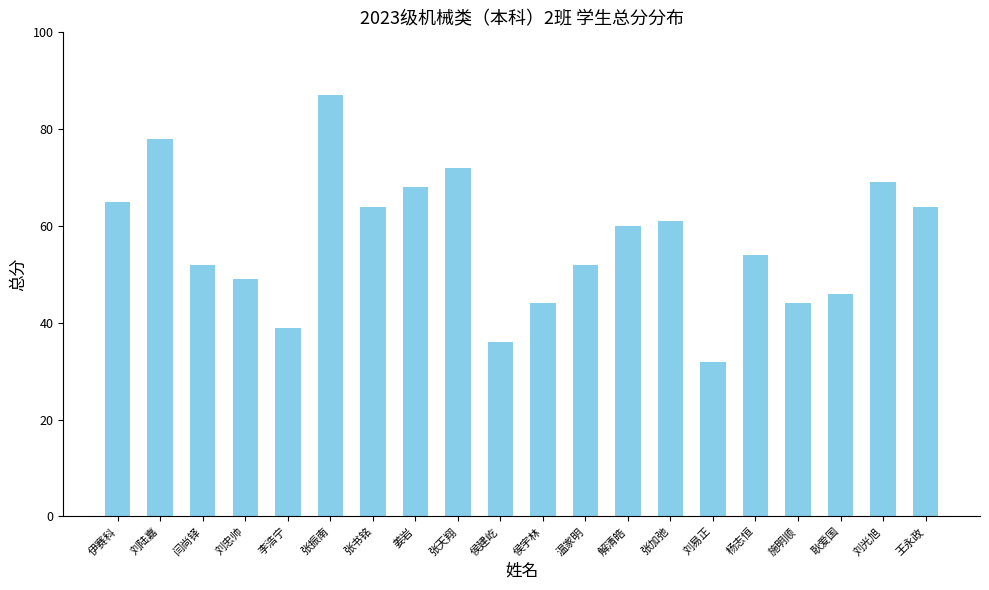

Reading left to right, transcribe all the data shown in this chart.

伊赛科=65	刘陆嘉=78	闫尚铎=52	刘忠帅=49	李浩宁=39	张振南=87	张书铭=64	姜岩=68	张天翔=72	侯建屹=36	侯宇林=44	温家明=52	解清皓=60	张加弛=61	刘易正=32	杨志恒=54	施明顺=44	耿爱国=46	刘光旭=69	王永政=64